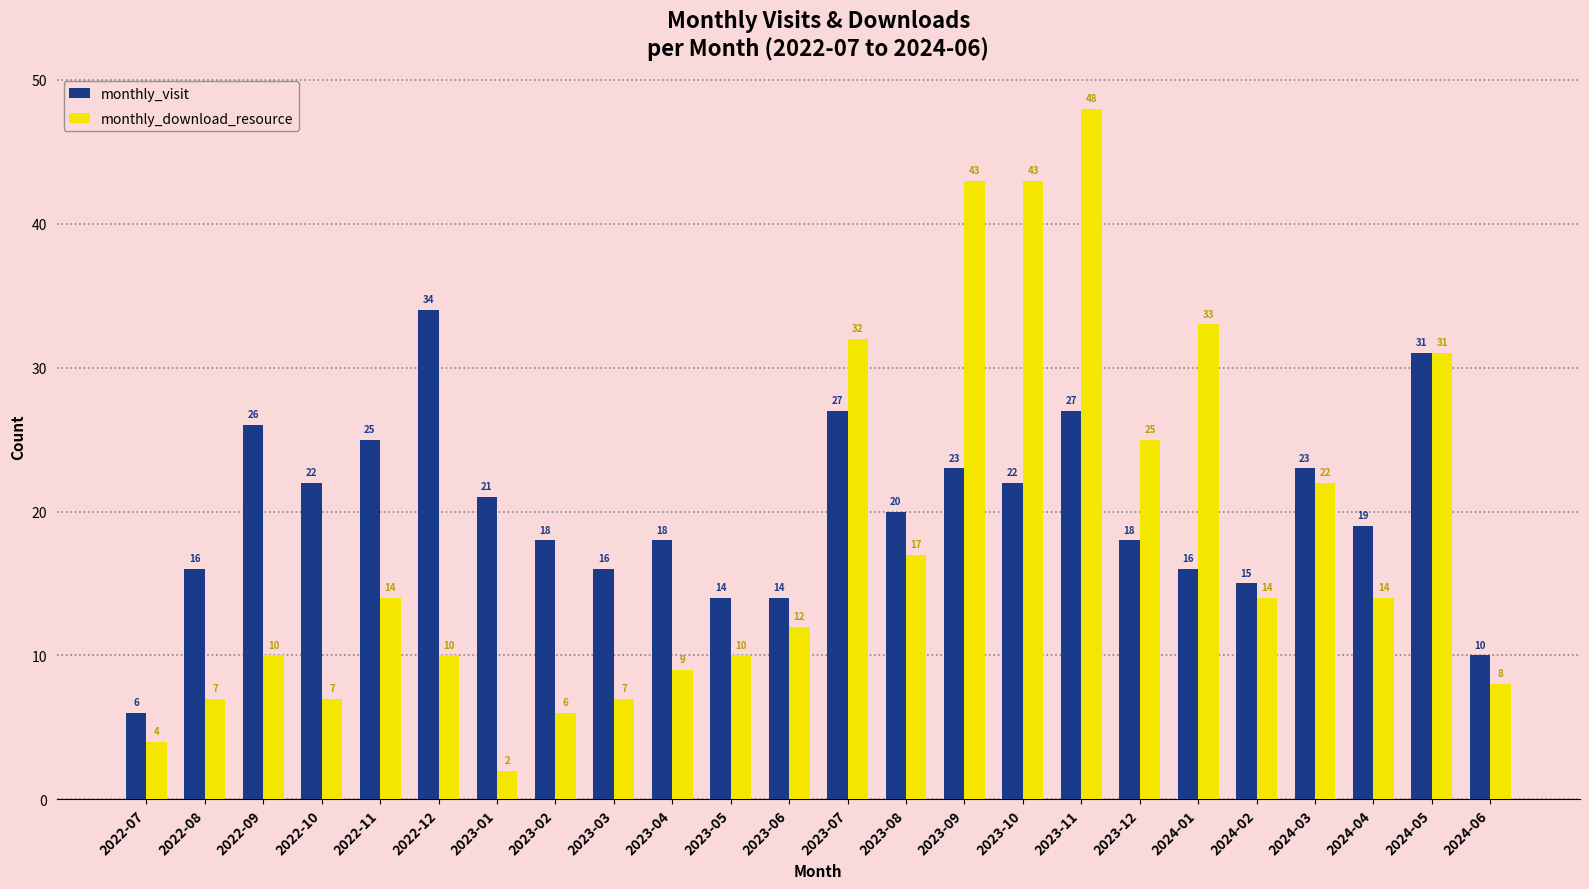

Are the bars horizontal?

No